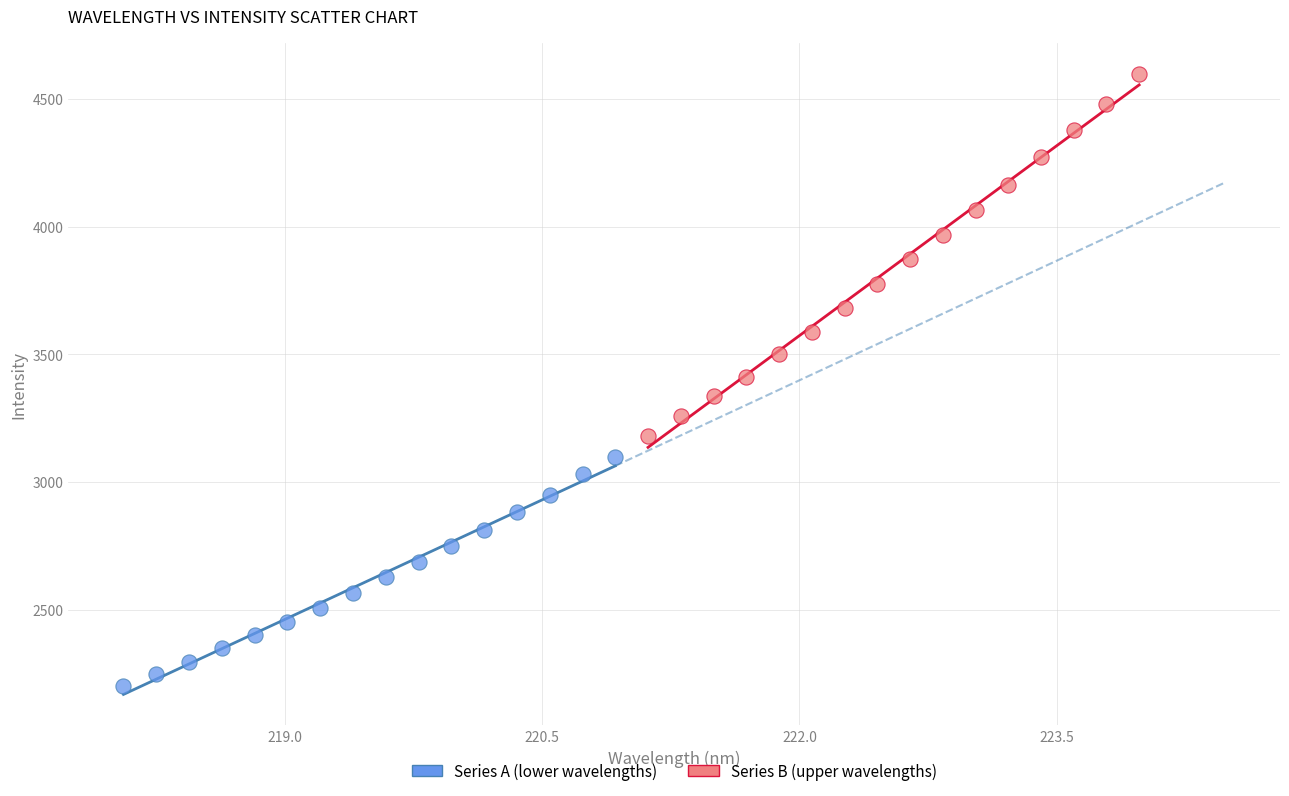

Which series has the largest Y range (max minus min)?

Series B (upper wavelengths)